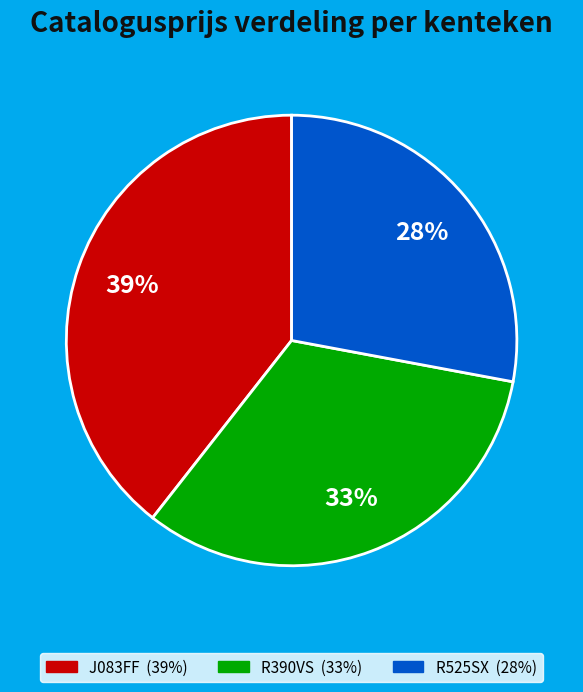

Which has a higher value, R525SX or J083FF?

J083FF